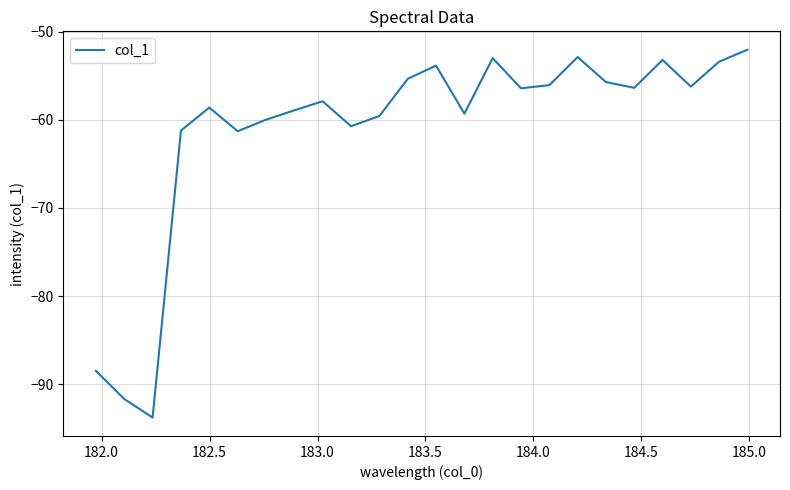

What is the smallest value displayed?

-93.8